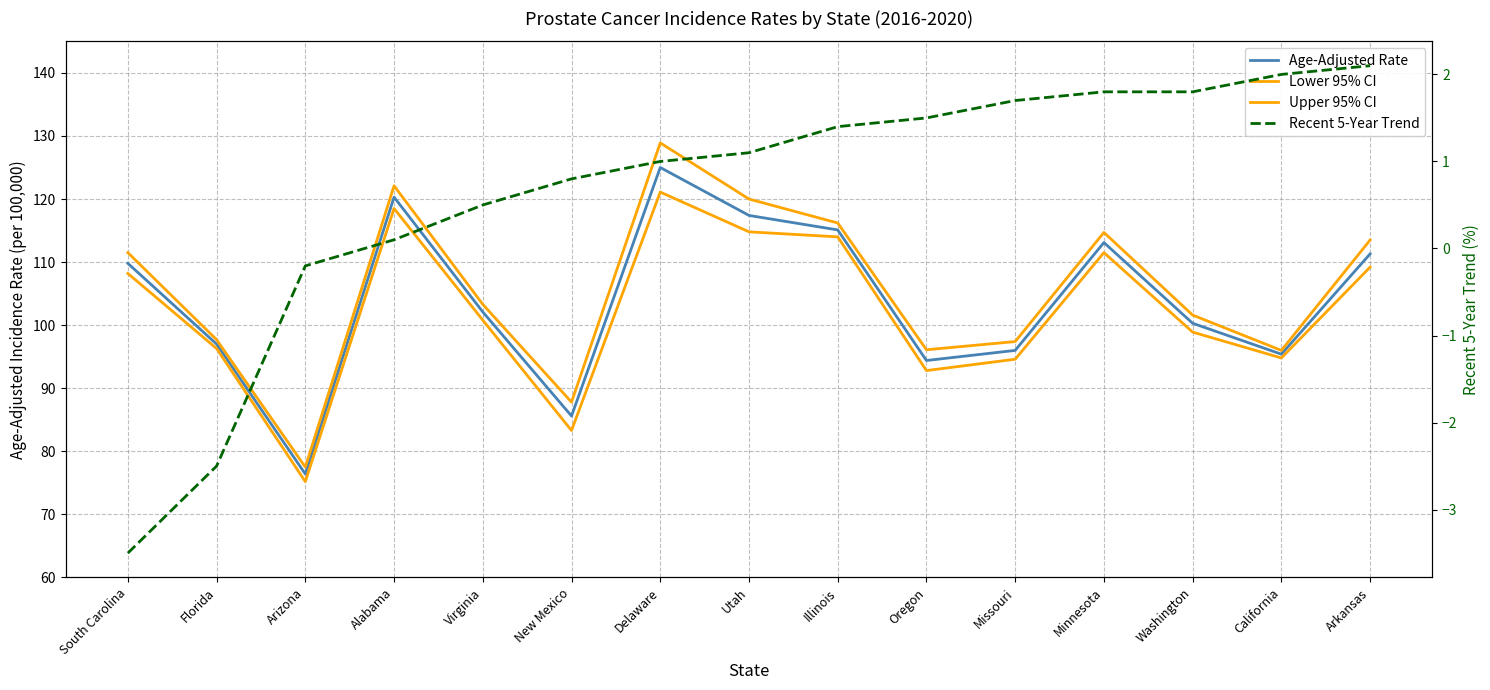

How many data points in Recent 5-Year Trend are above 1?

8